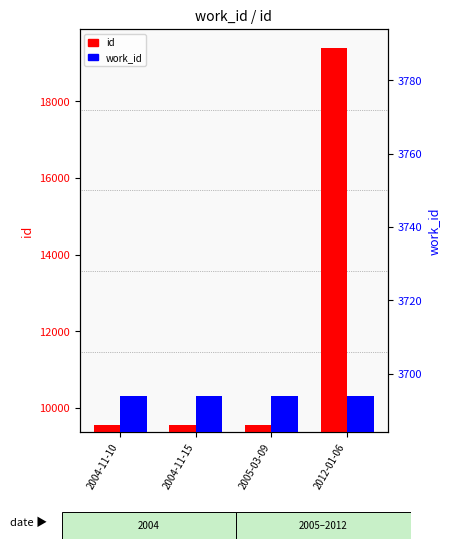

Reading left to right, transcribe all the data shown in this chart.

id: 9560	9562	9564	19385
work_id: 3694	3694	3694	3694